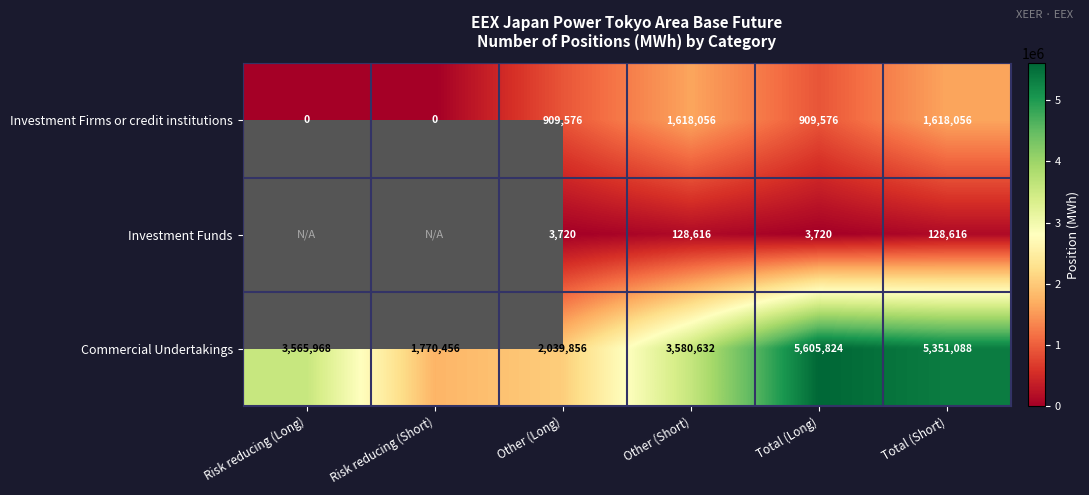

True or false: Investment Firms or credit institutions has a value of 614496 at Total (Short).

False